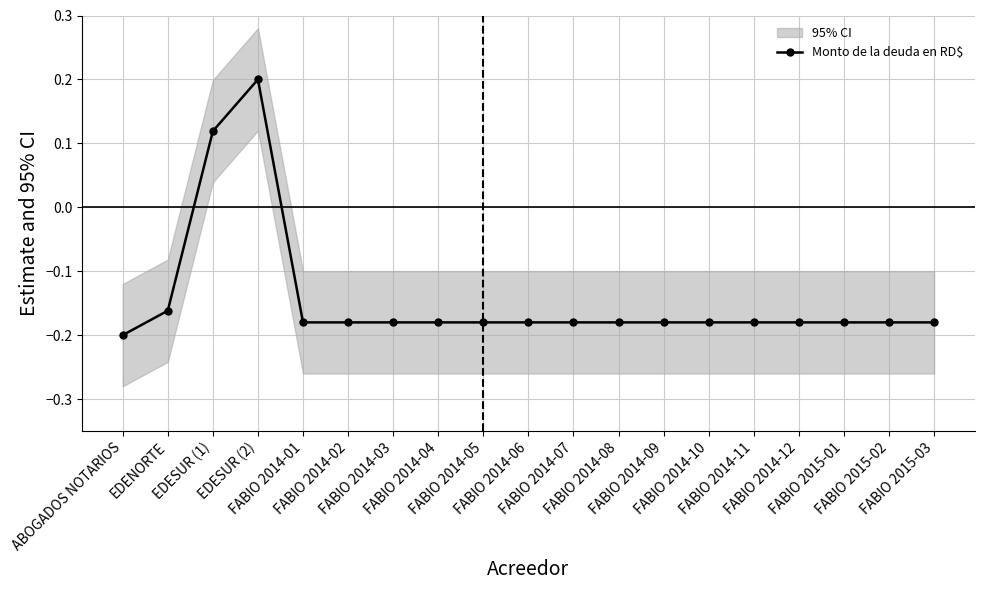

How many values are below 0?

17